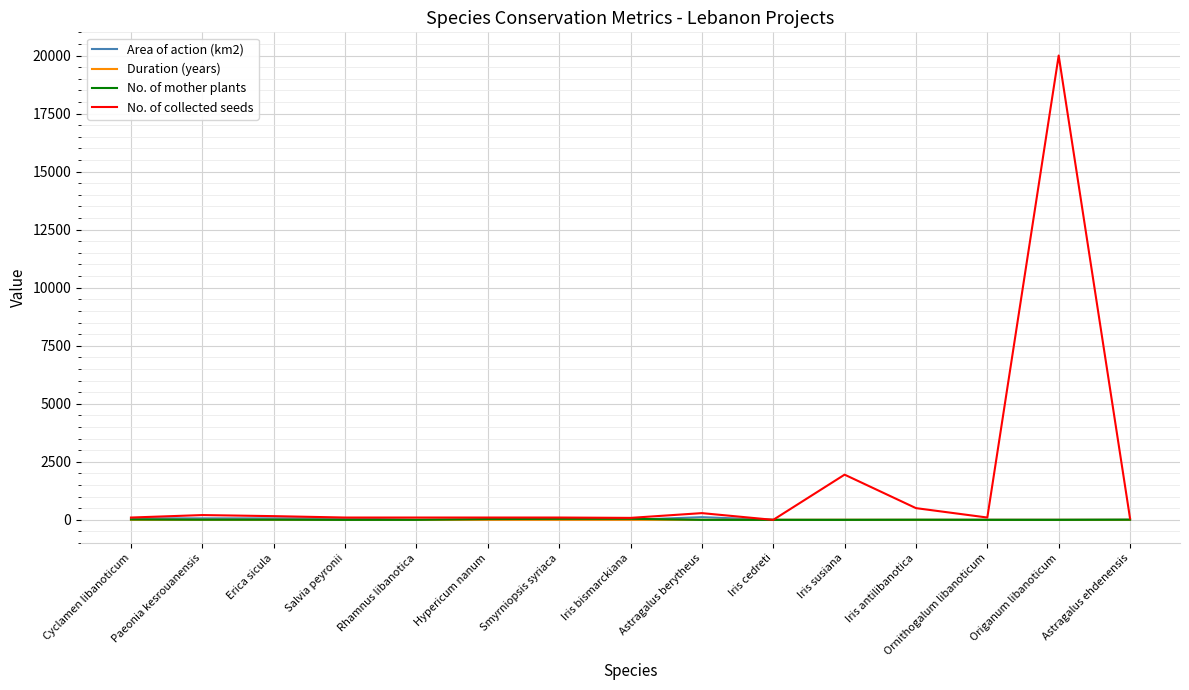

Which series has the largest total across all categories?

No. of collected seeds